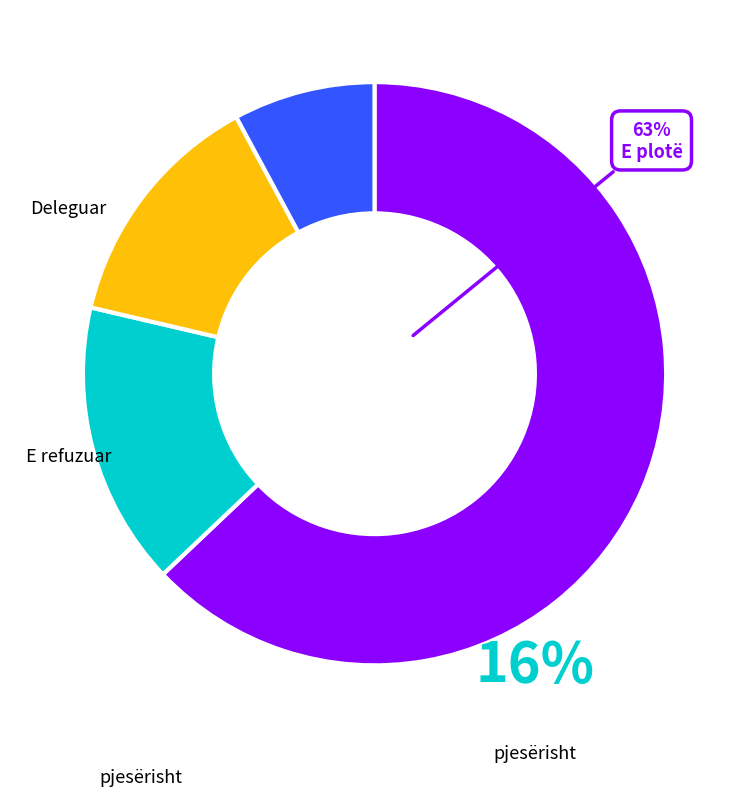

Does any single category account for the majority?

Yes